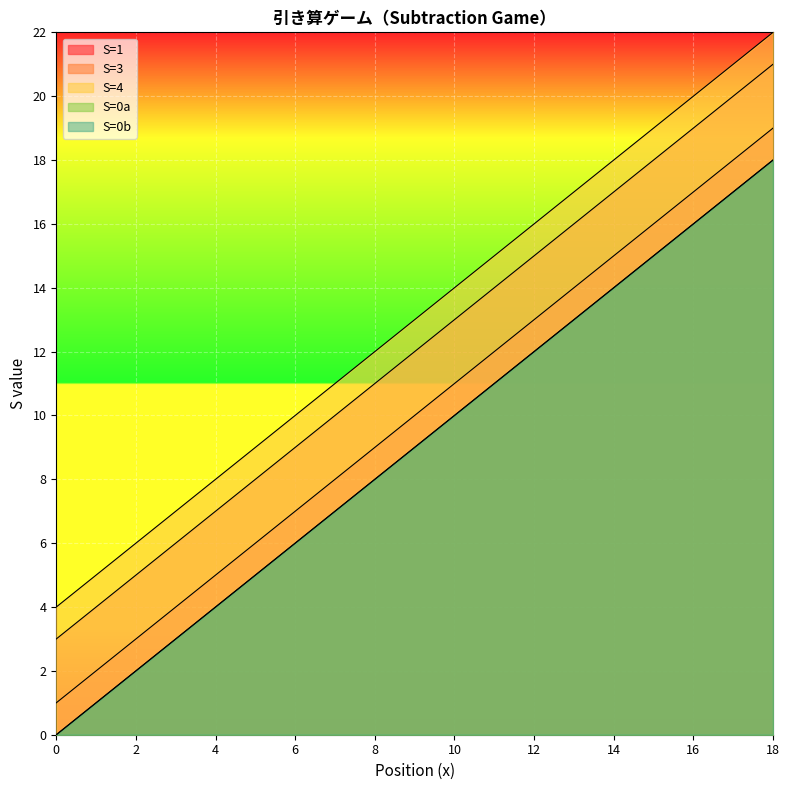

What is the value of the S=0b point at the 17th from the left?

16